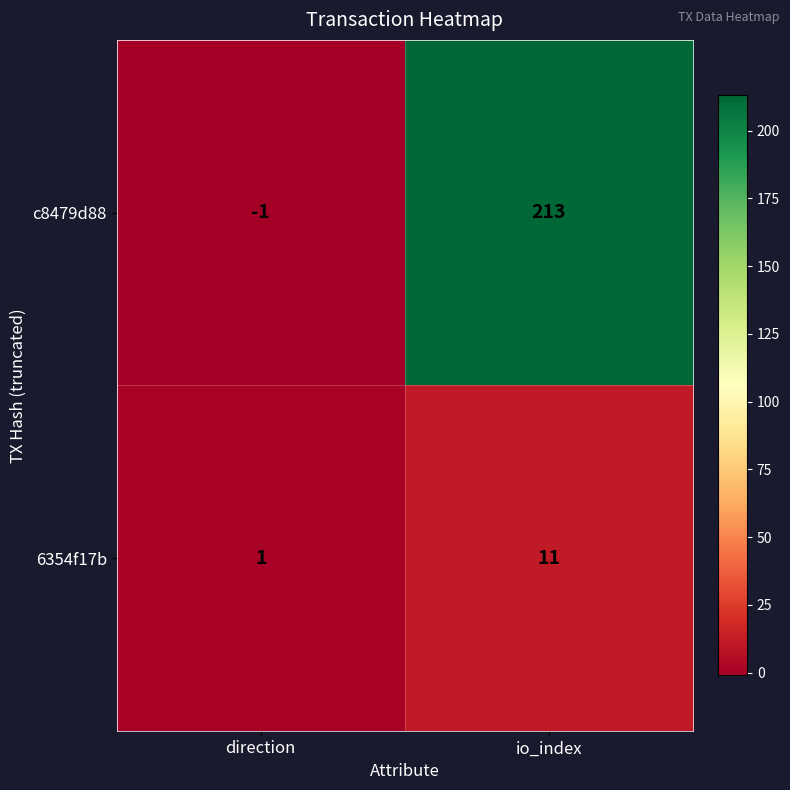

List the series in order of their peak value, lowest first.

6354f17b, c8479d88